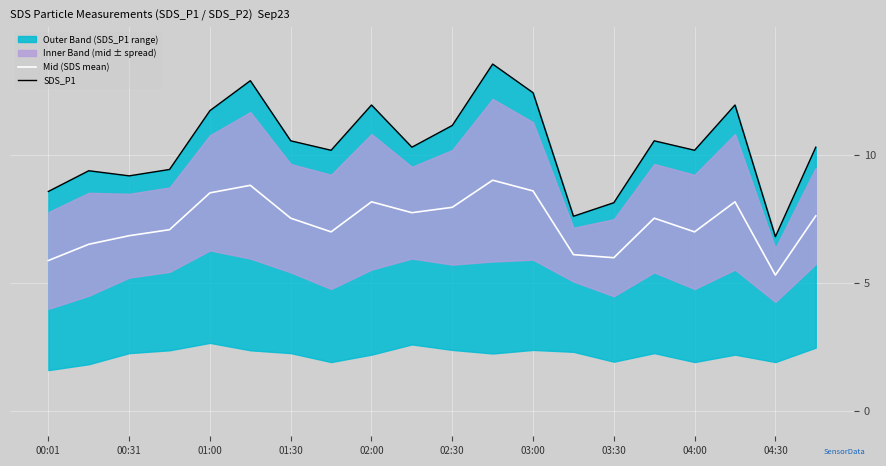

What is the highest value of the Mid (SDS mean) series?

9.0